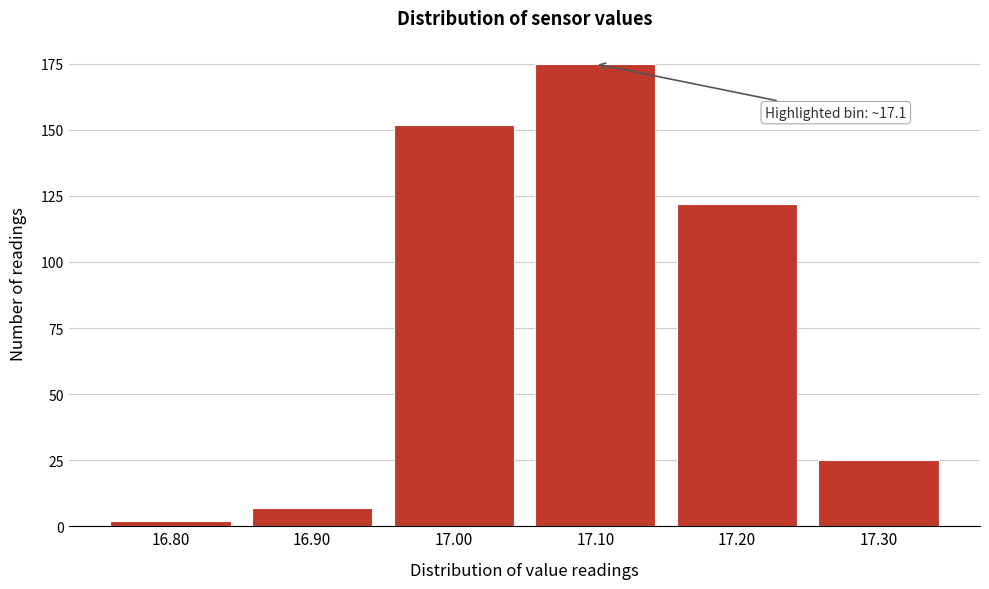

Reading left to right, extract all data points from this chart.

16.80=2	16.90=7	17.00=152	17.10=175	17.20=122	17.30=25